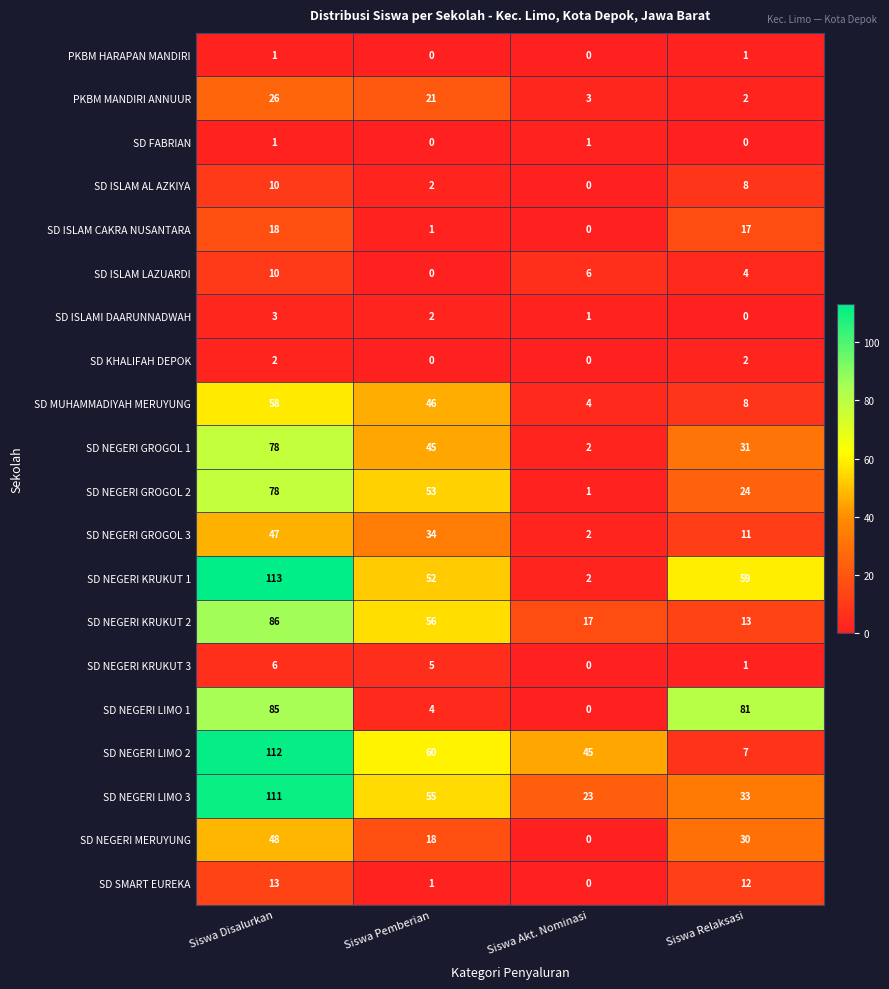

What is the sum of all SD ISLAMI DAARUNNADWAH values?

6